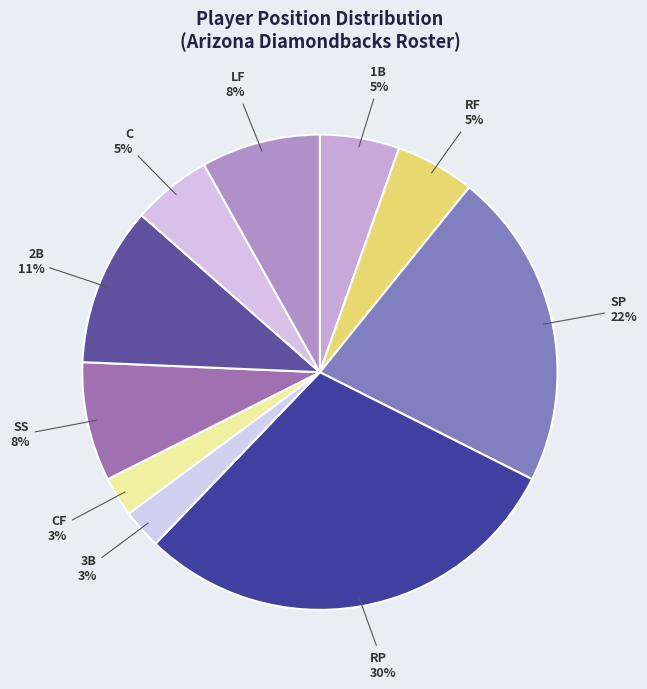

To the nearest percent, what is the difference between the largest and smallest slice percentages?

27%